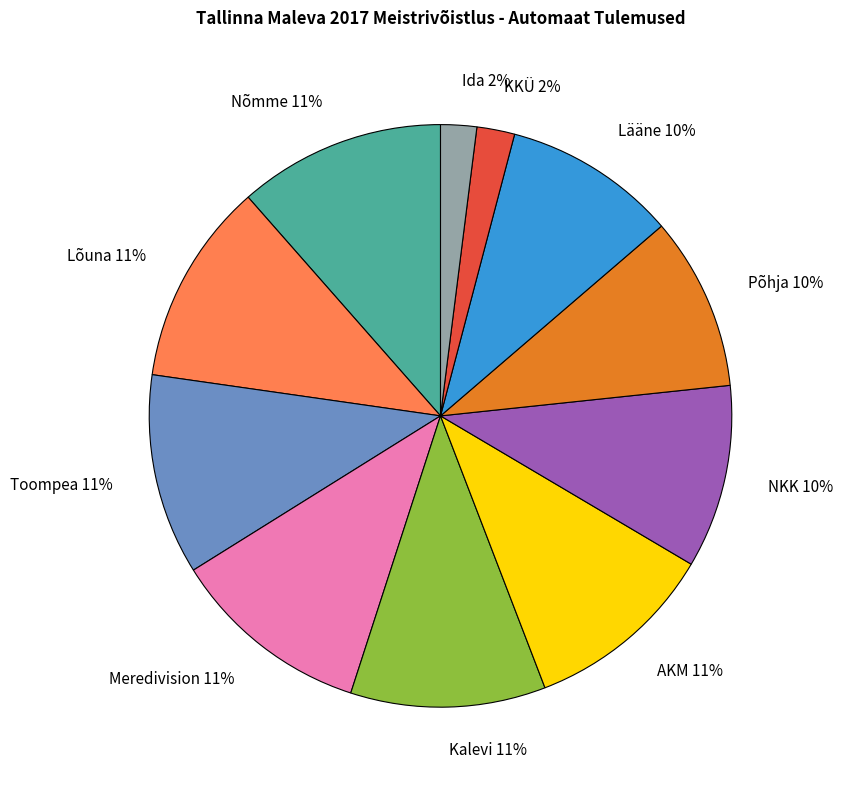

Approximately how many times larger is the value at Kalevi compared to Meredivision?

1.0